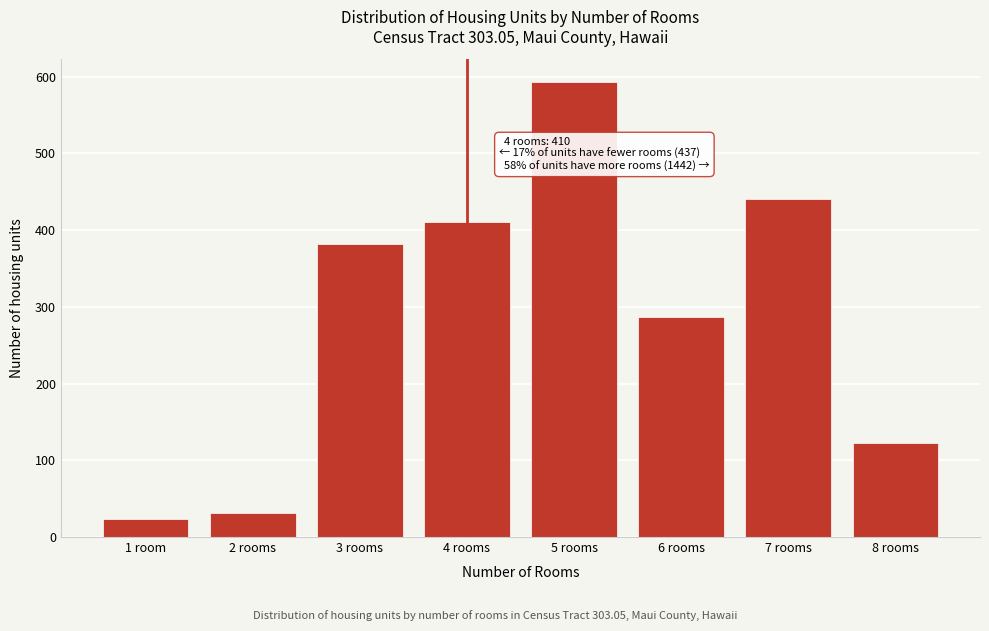

Reading left to right, list all the values displayed in this chart.

24	31	382	410	593	287	440	122